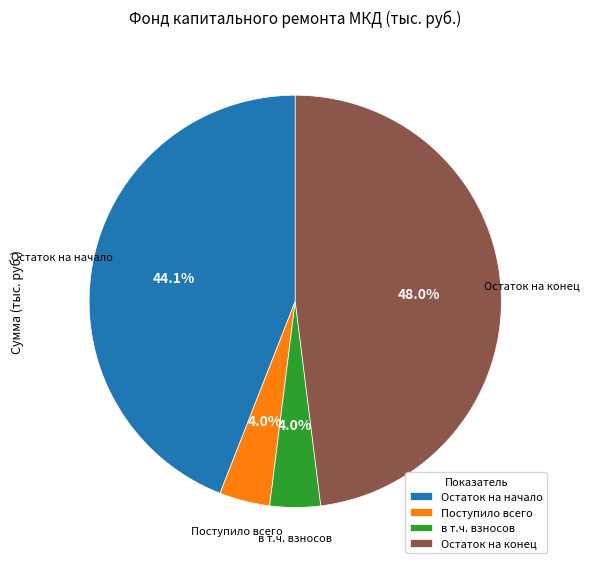

How many slices are in this pie chart?

4